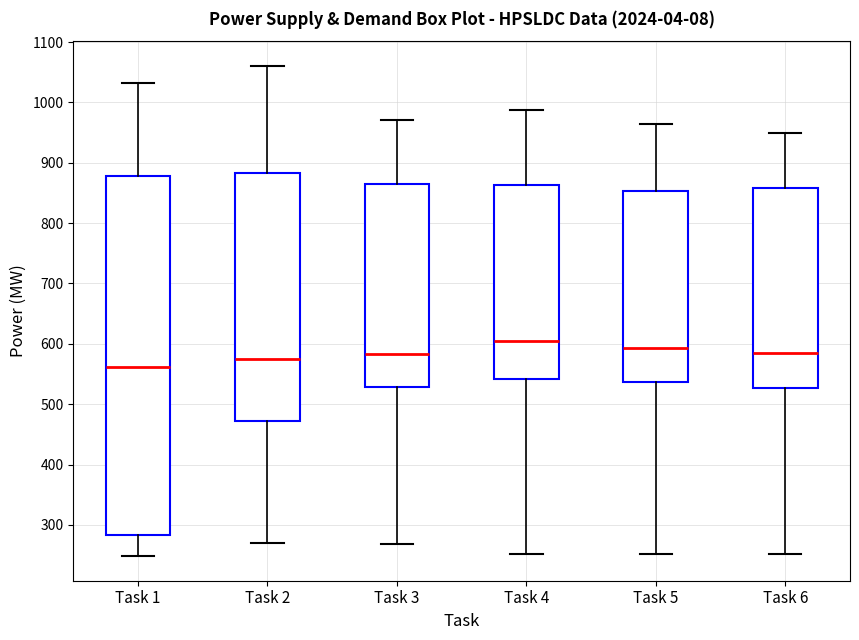

Reading left to right, transcribe this box plot: for each box, give where its median line is, the range the box spans, and where its two whiskers end, as read against the y-axis. The values are not printed on the chart, so give them approximately, as read against the axis.

Task 1: median 560, box 280 to 880, whiskers 250 to 1030
Task 2: median 580, box 470 to 880, whiskers 270 to 1060
Task 3: median 580, box 530 to 860, whiskers 270 to 970
Task 4: median 600, box 540 to 860, whiskers 250 to 990
Task 5: median 590, box 540 to 850, whiskers 250 to 970
Task 6: median 580, box 530 to 860, whiskers 250 to 950